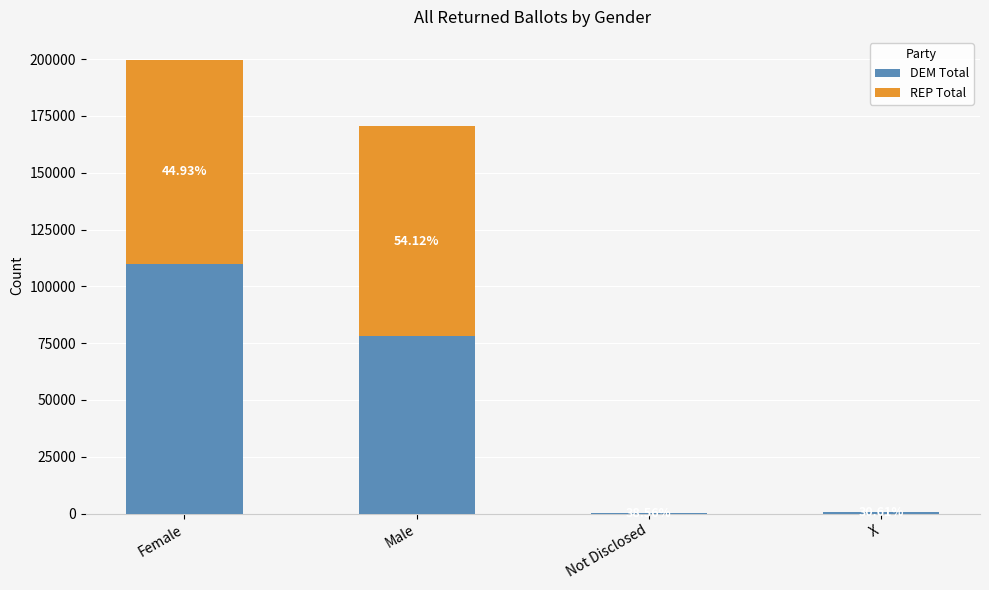

What is the label of the 2nd bar from the left?

Male